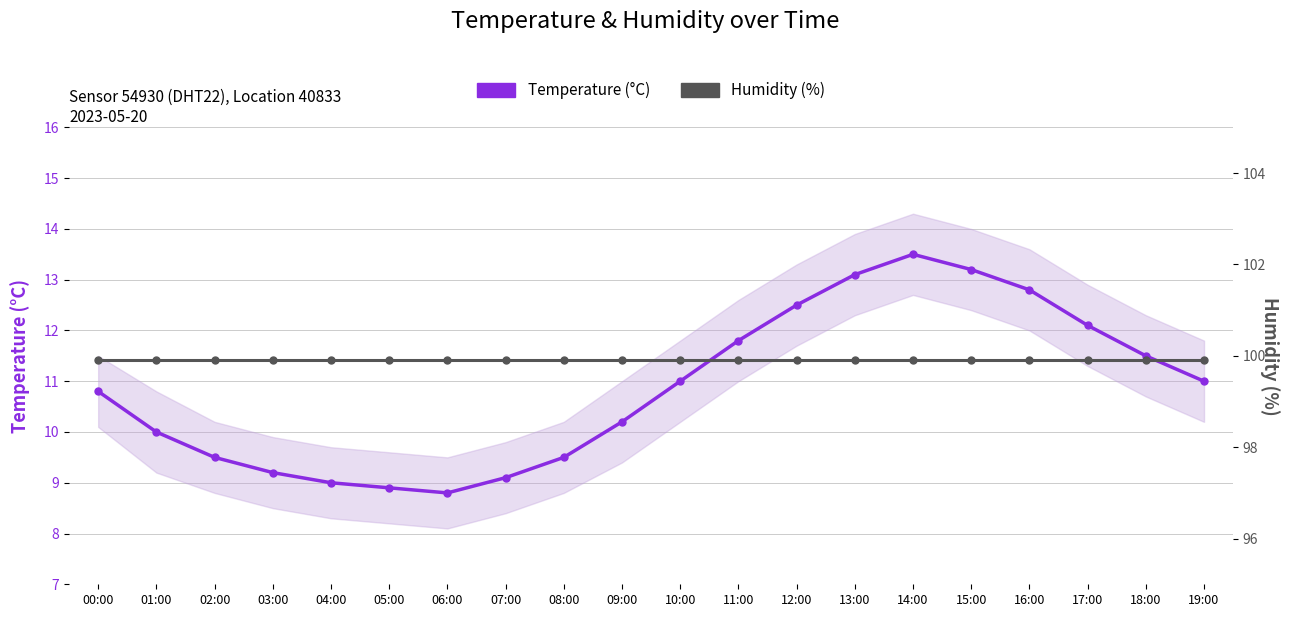

The value of Temperature (°C) at 10:00 is 16.6. True or false?

False